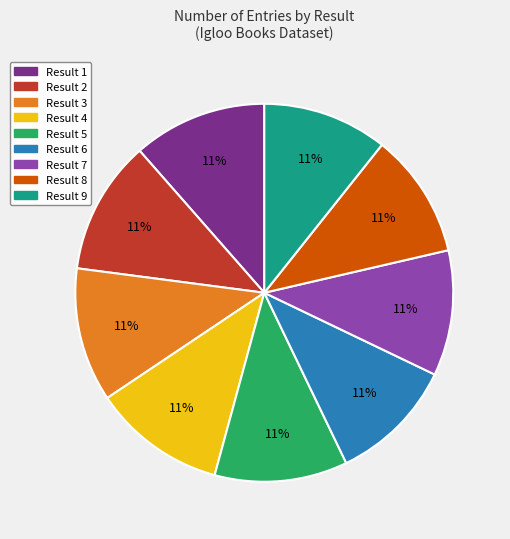

Does any single category account for the majority?

No